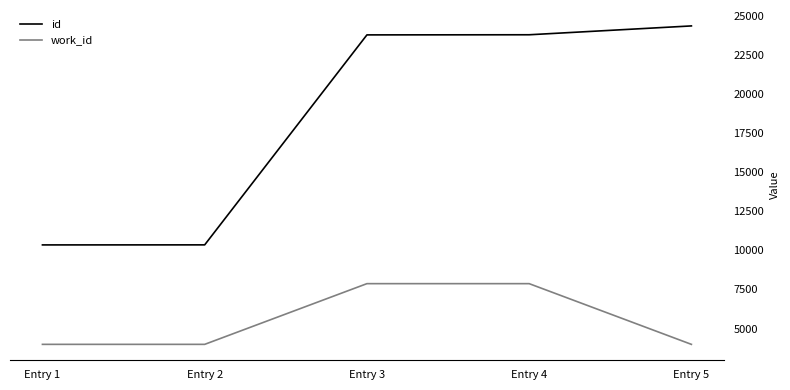

What is the smallest value displayed?

3986